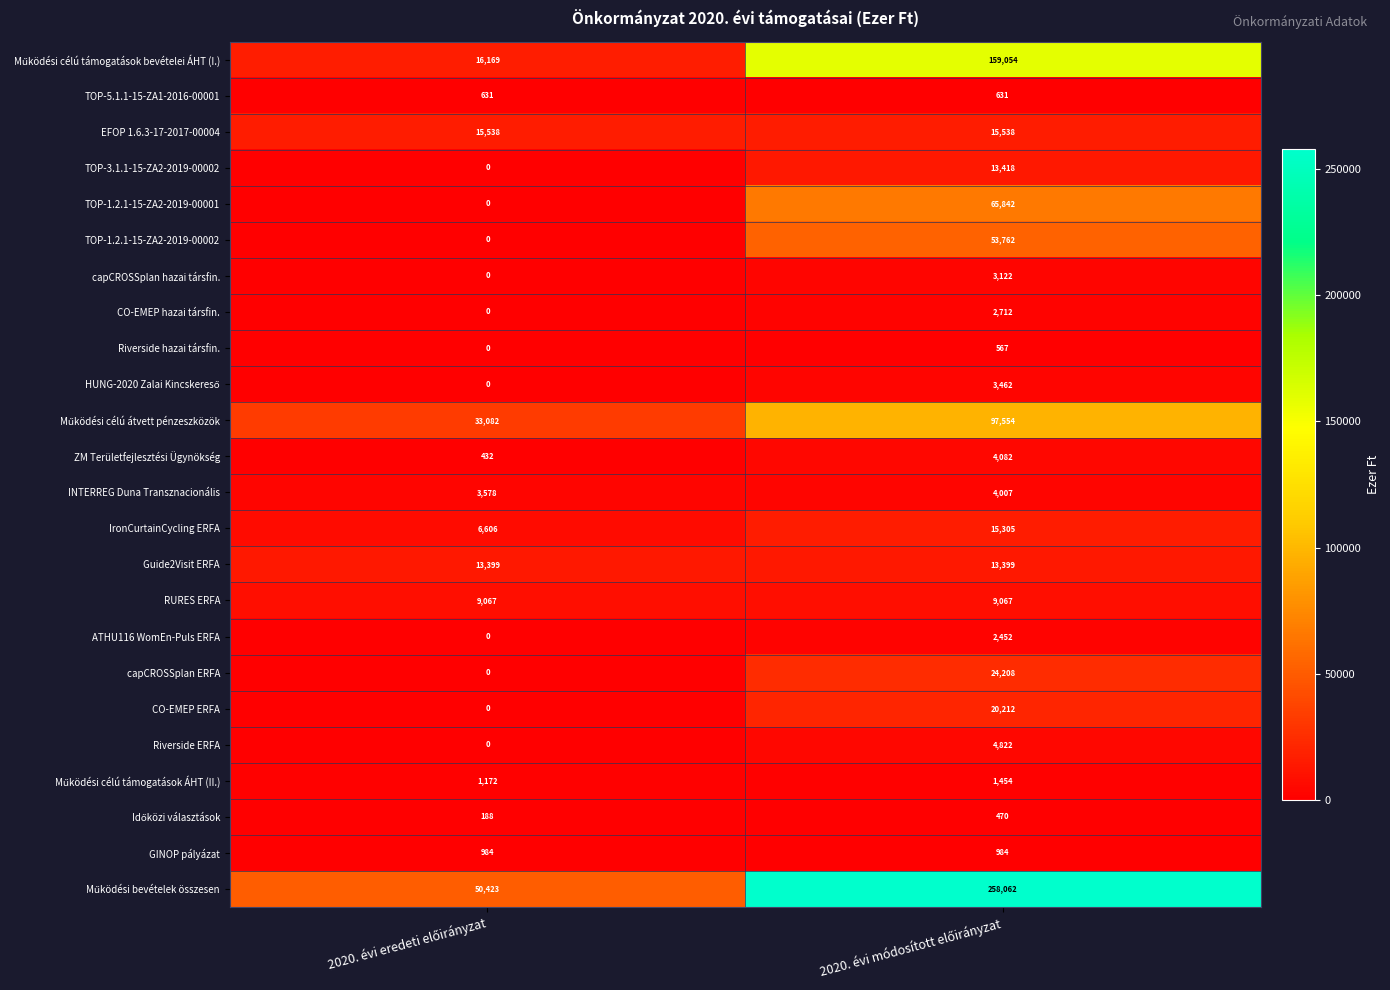

What is the greatest value displayed?

258062